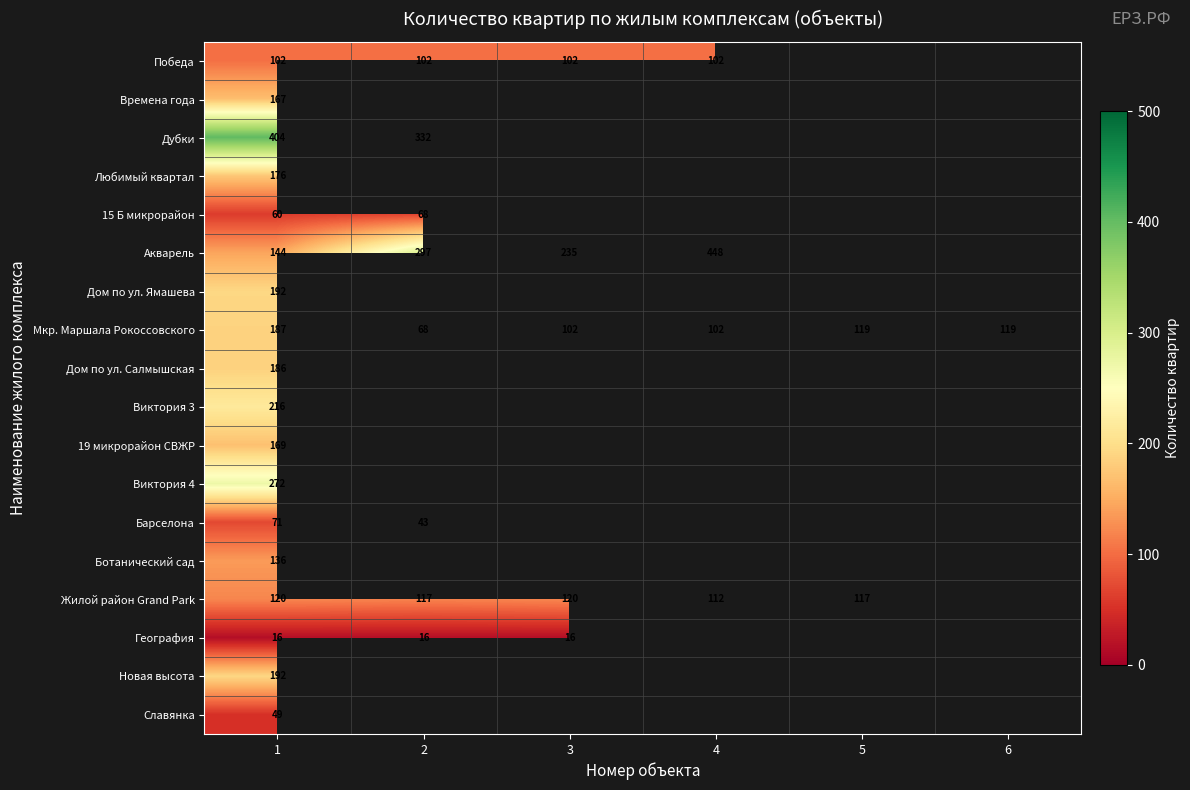

What is the spread (max minus min) of values at 1?

388